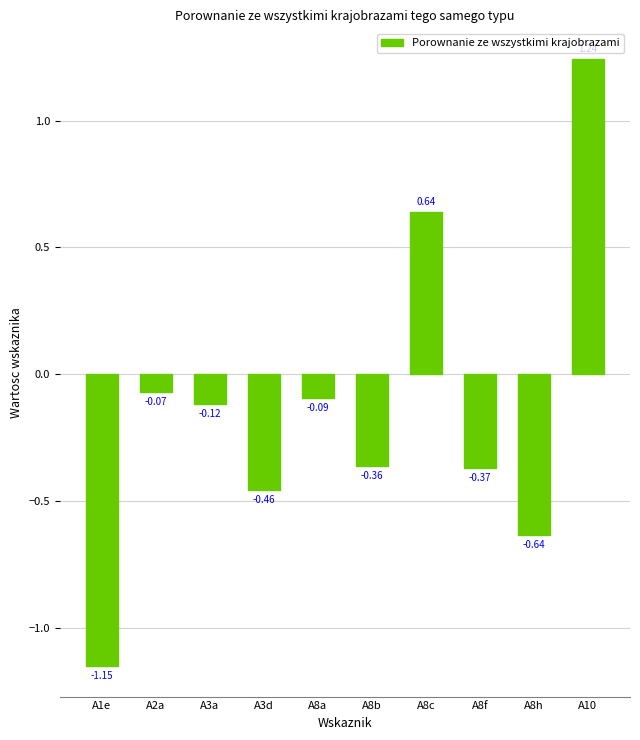

What is the sum of all values?

-1.4